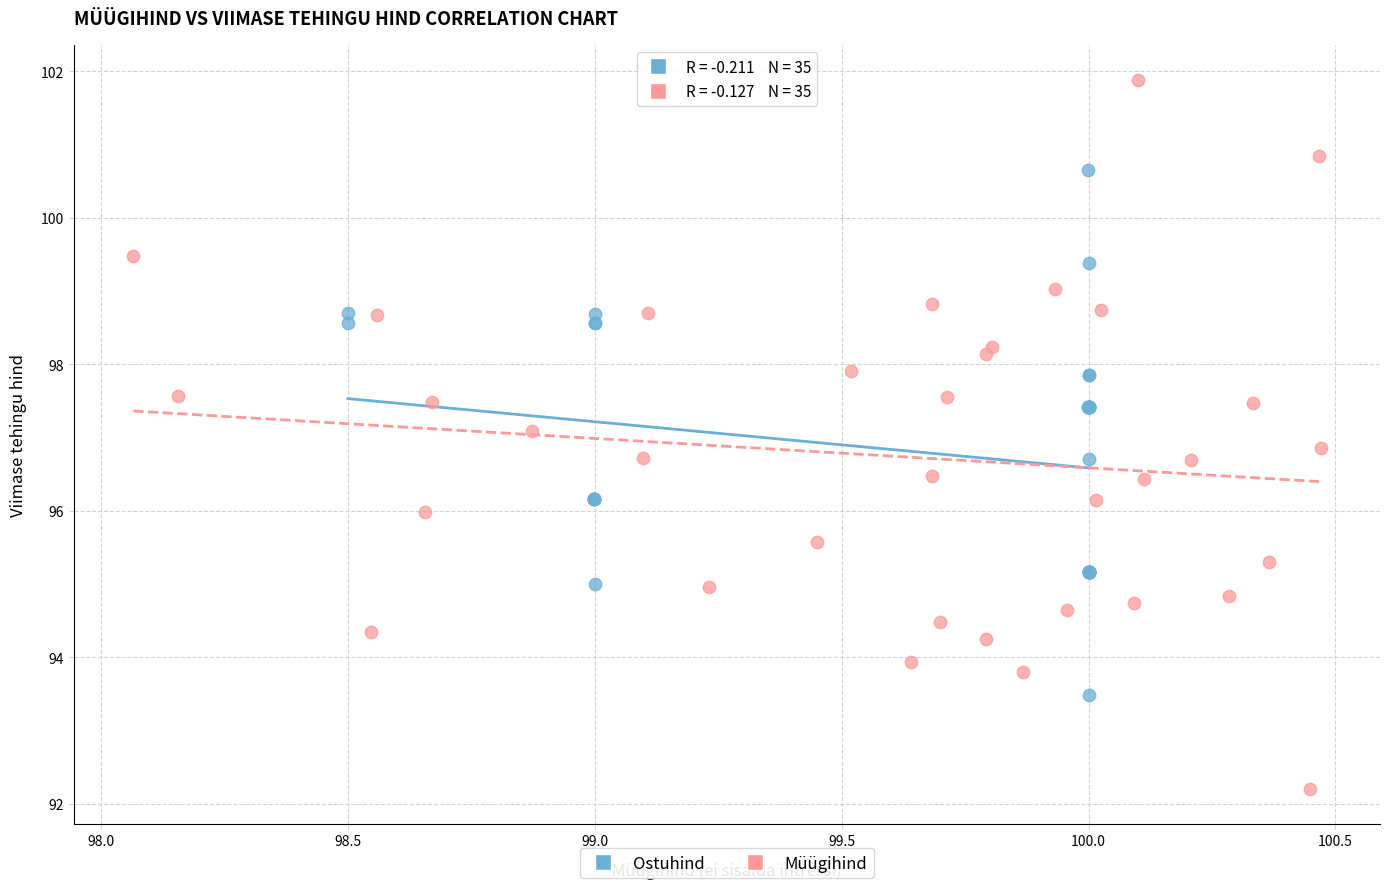

Which series reaches the maximum Y coordinate?

Müügihind